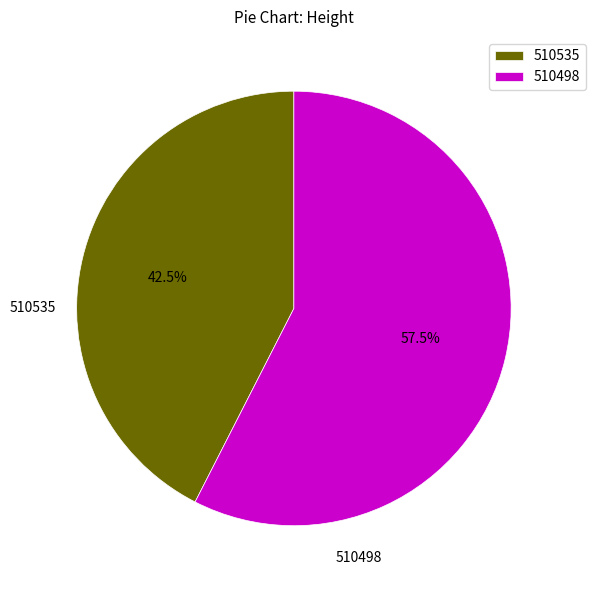

How much of the chart is everything except 510535?

57.5%